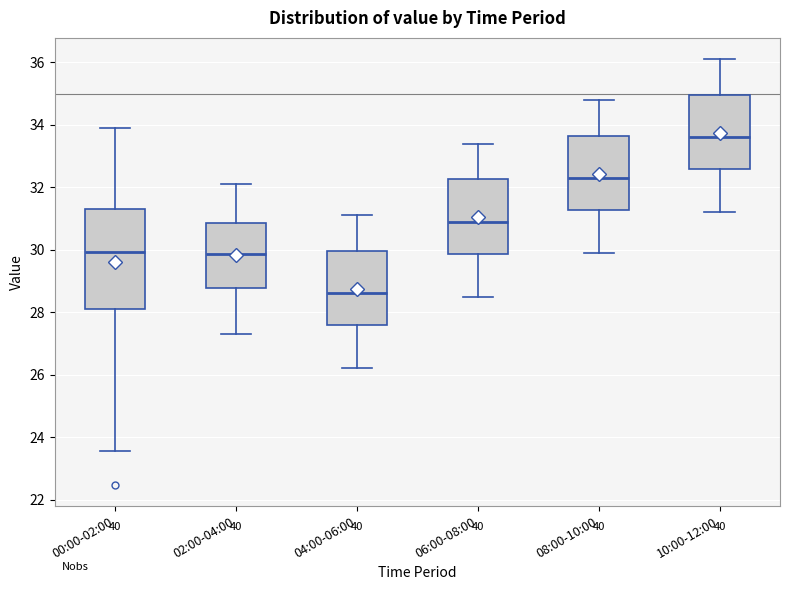

Reading left to right, transcribe this box plot: for each box, give where its median line is, the range the box spans, and where its two whiskers end, as read against the y-axis. The values are not printed on the chart, so give them approximately, as read against the axis.

00:00-02:00: median 30.0, box 28.2 to 31.4, whiskers 23.6 to 34.0
02:00-04:00: median 29.8, box 28.8 to 30.8, whiskers 27.4 to 32.2
04:00-06:00: median 28.6, box 27.6 to 30.0, whiskers 26.2 to 31.2
06:00-08:00: median 31.0, box 29.8 to 32.2, whiskers 28.6 to 33.4
08:00-10:00: median 32.4, box 31.2 to 33.6, whiskers 30.0 to 34.8
10:00-12:00: median 33.6, box 32.6 to 35.0, whiskers 31.2 to 36.2